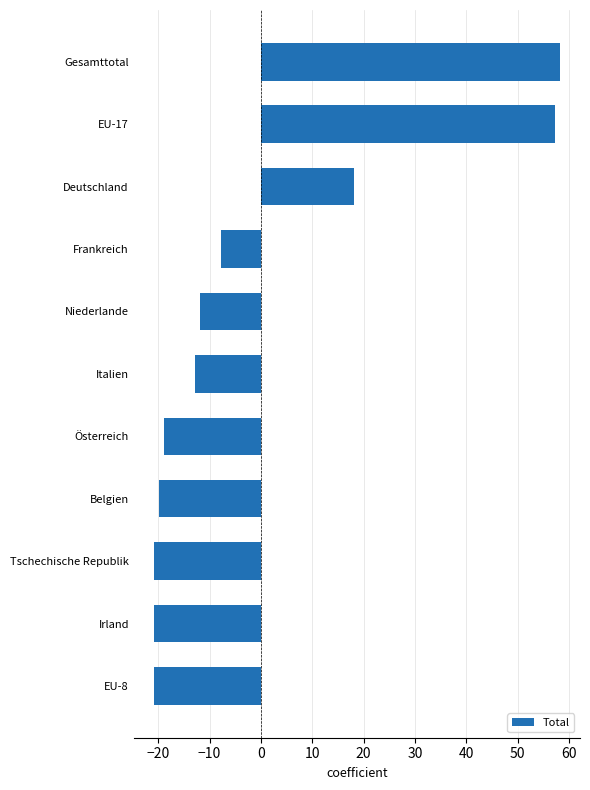

Which has a higher value, EU-17 or Österreich?

EU-17